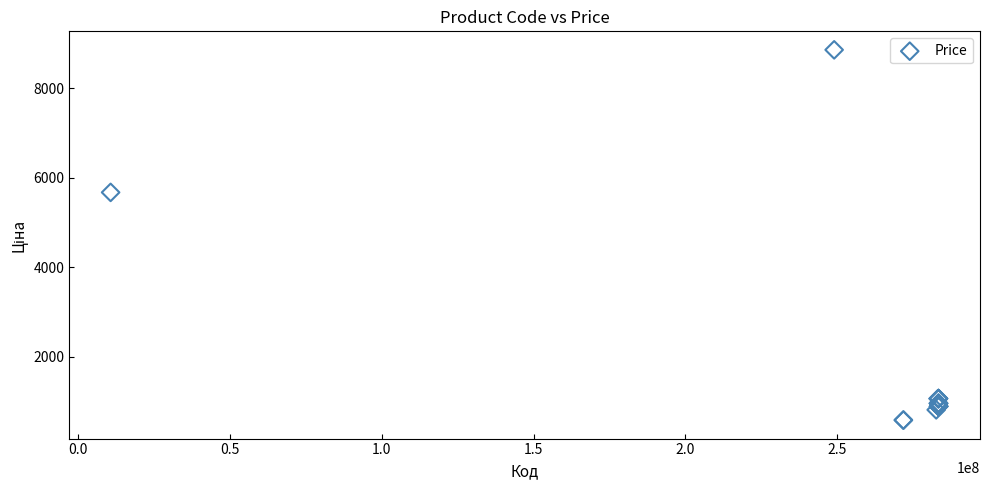

What Y value in the scatter plot is closest to 4723?

5673.8